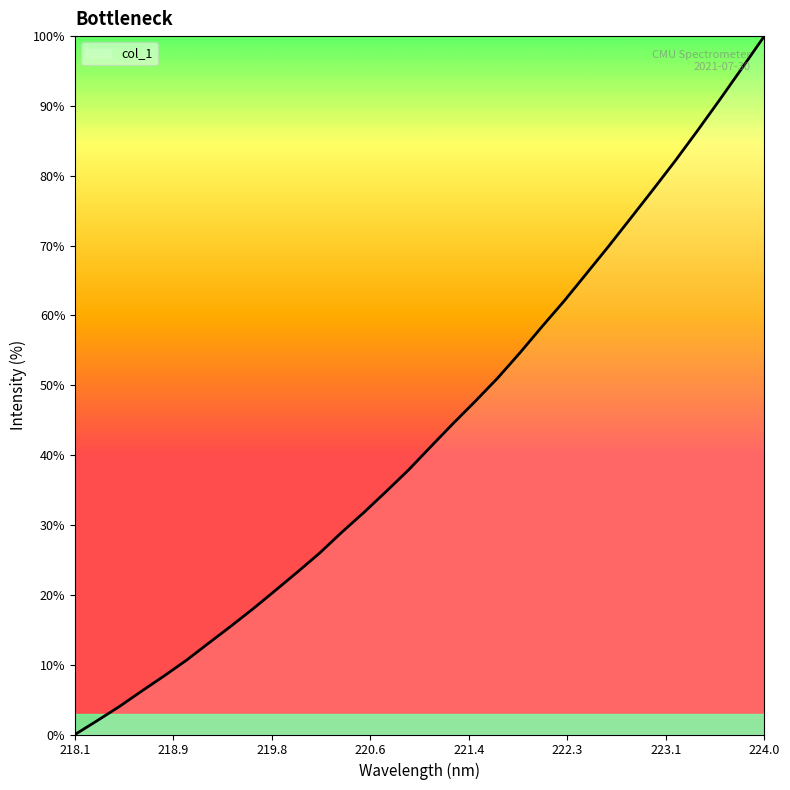

True or false: the data has more than 2 interior local peaks.

False